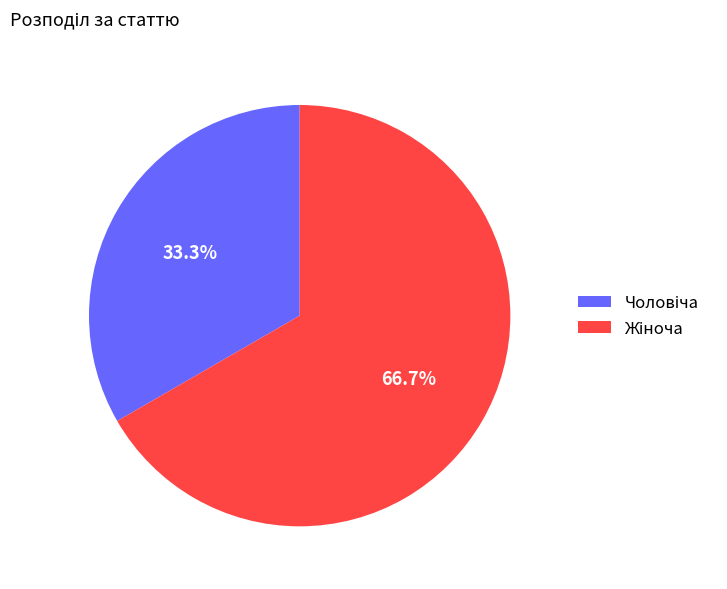

Does any single category account for the majority?

Yes